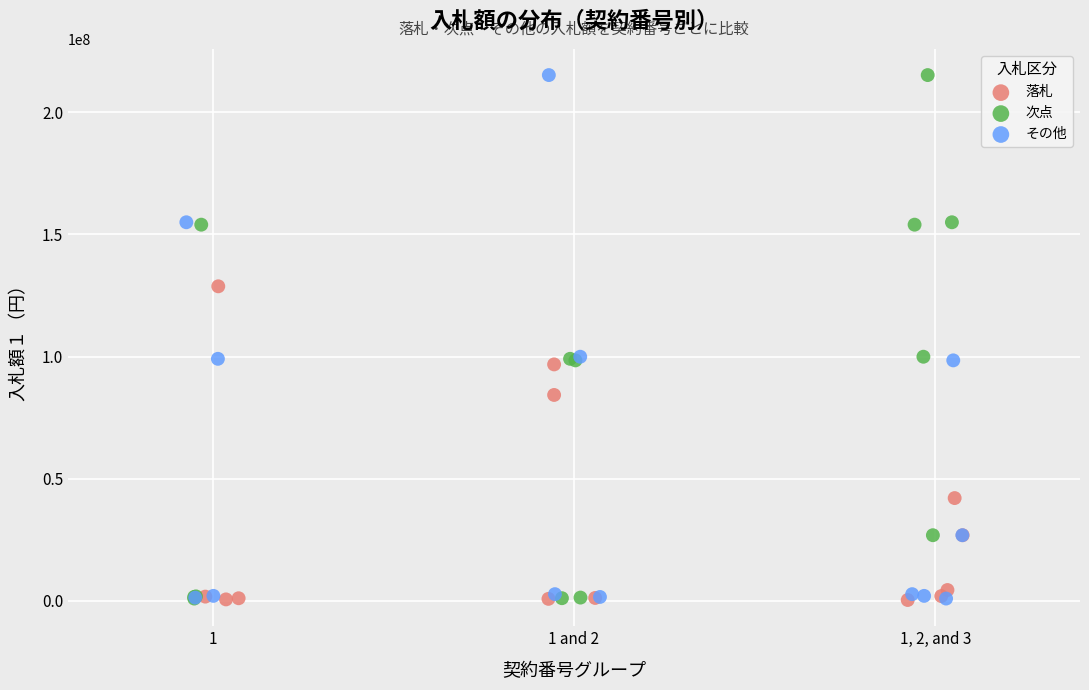

What are all the series names shown in the legend?

落札, 次点, その他